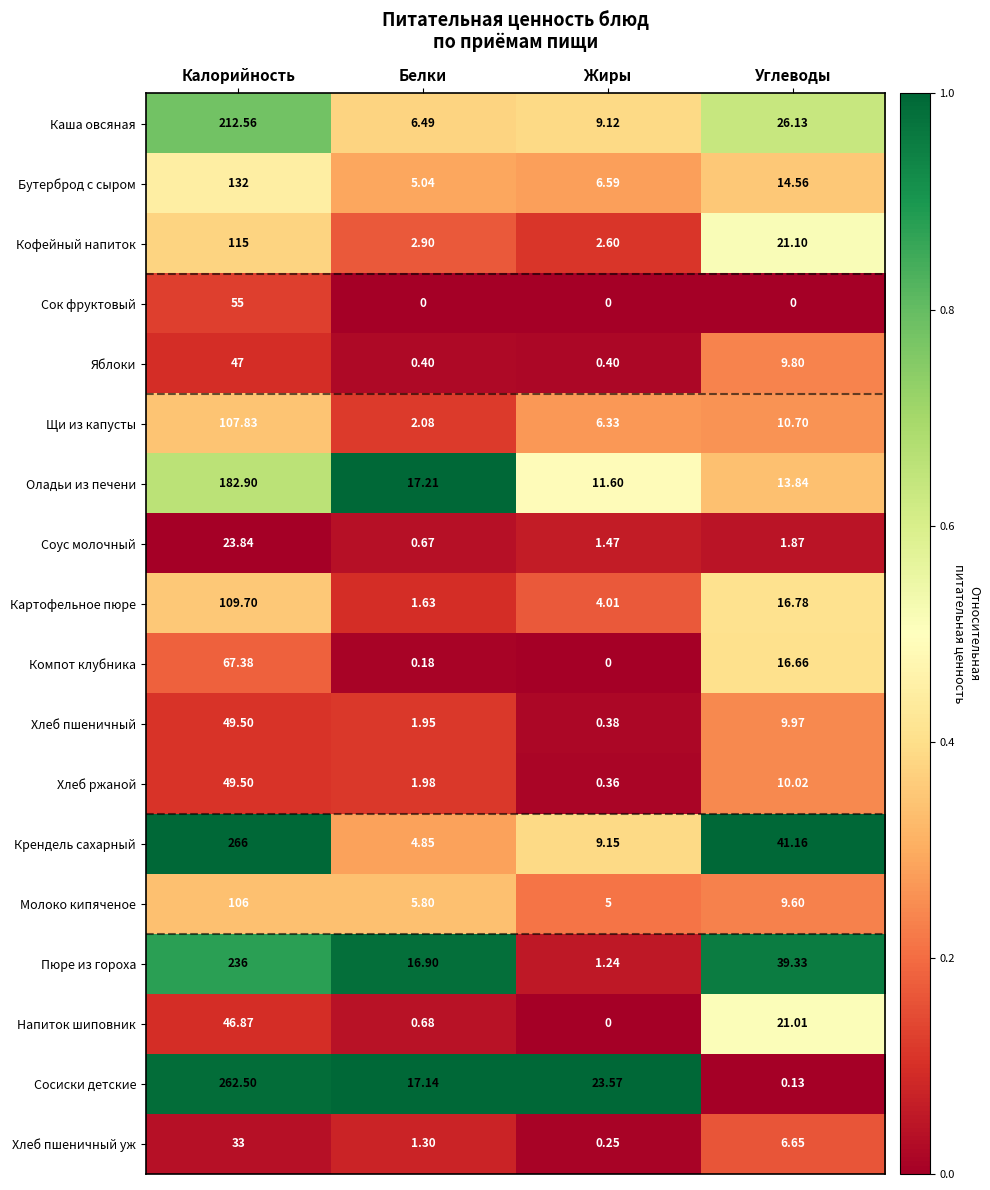

Which series has the largest range (max minus min)?

Сосиски детские